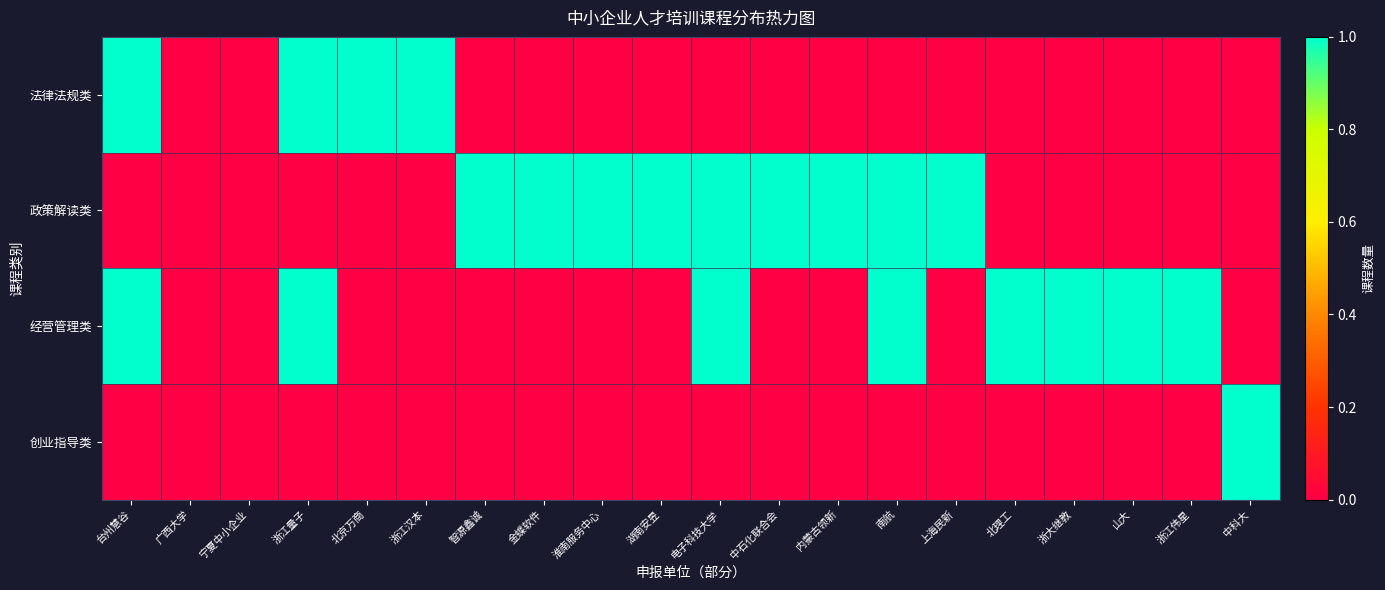

True or false: 经营管理类 has a value of 2 at 浙大继教.

False